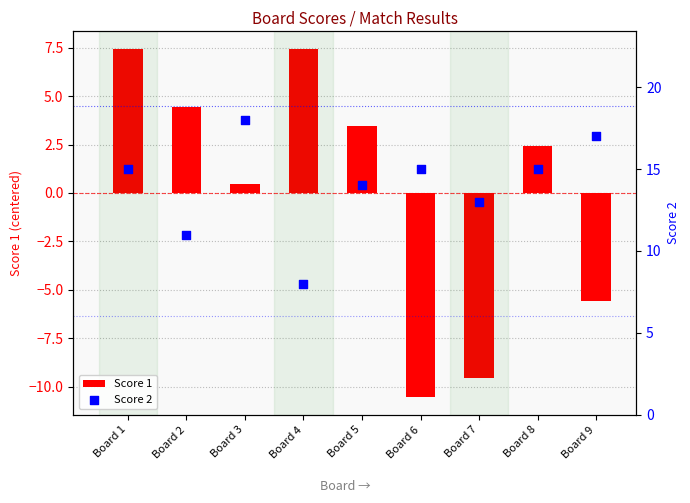

Is the value of Score 2 at Board 4 greater than the value of Score 1 at Board 1?

Yes